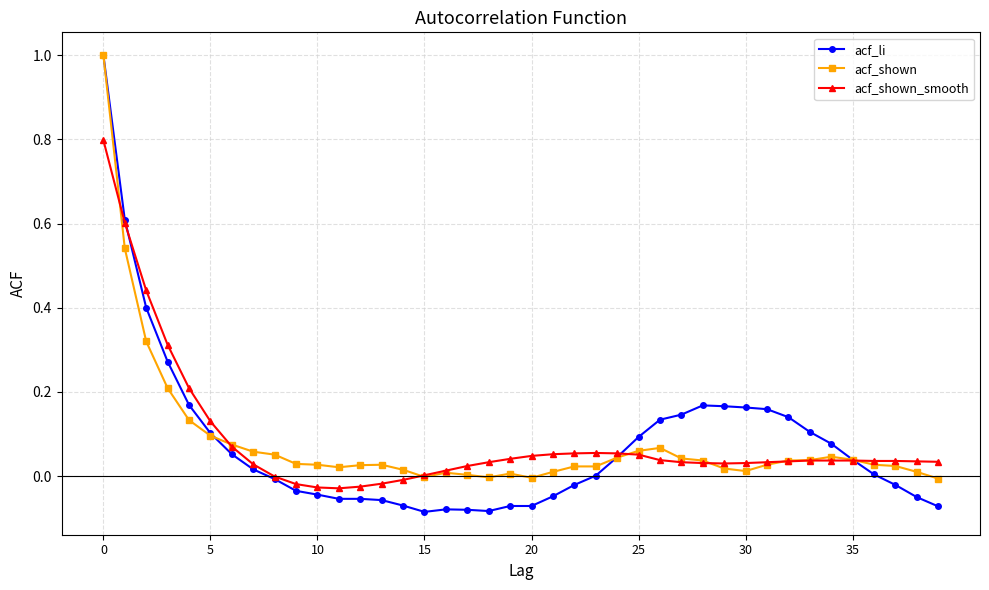

What is the maximum value shown in the chart?

1.0